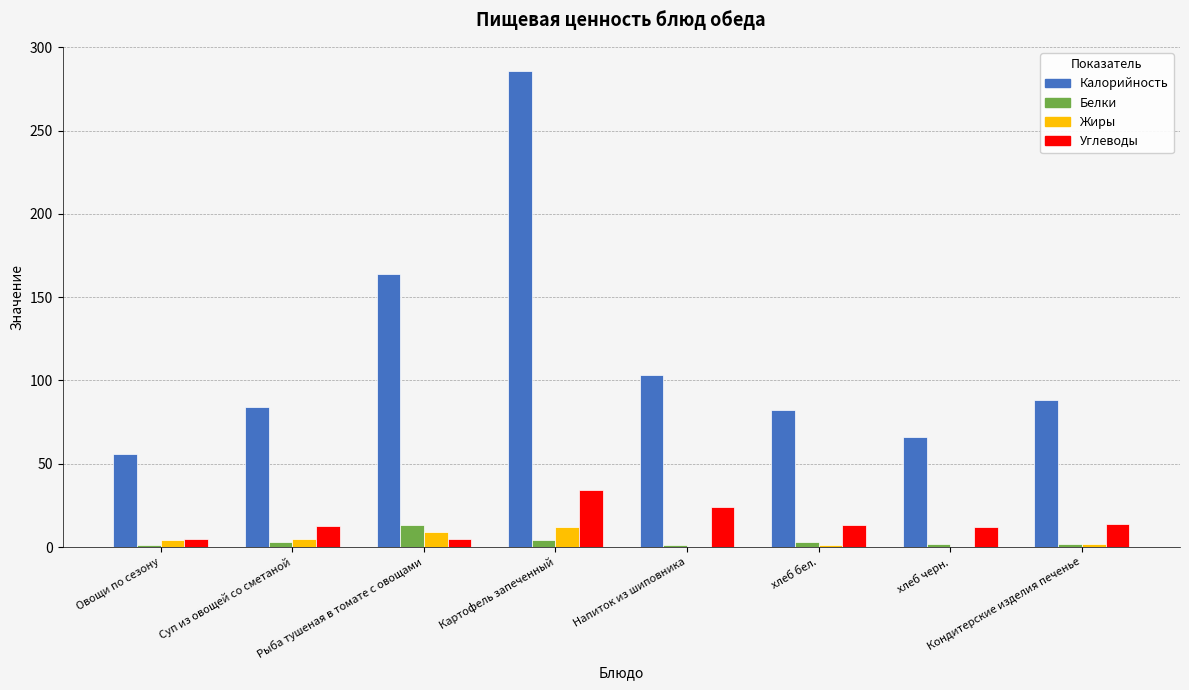

Is it true that Жиры equals 0.0 at Напиток из шиповника?

True